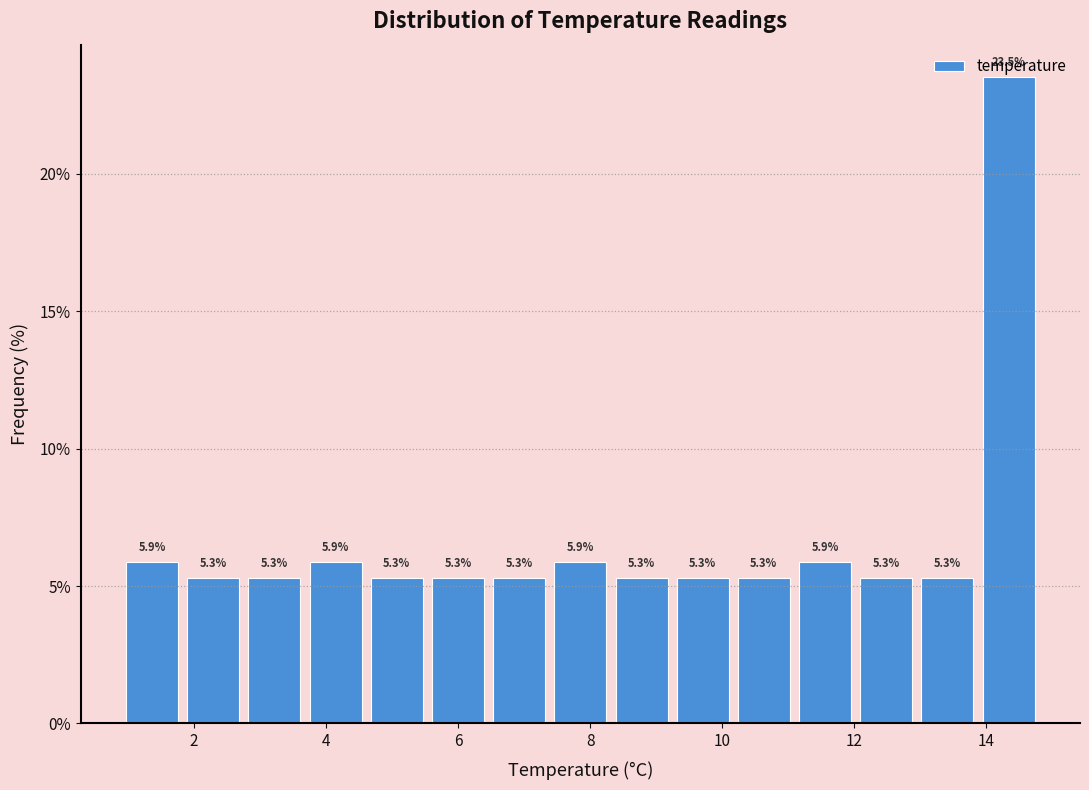

Over which range of the x-axis is the bar tallest?

13.8 to 14.8